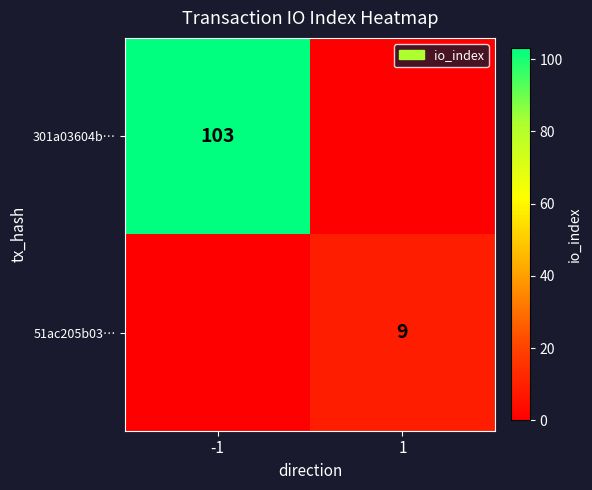

The 301a03604b… series shows 60 at -1. True or false?

False